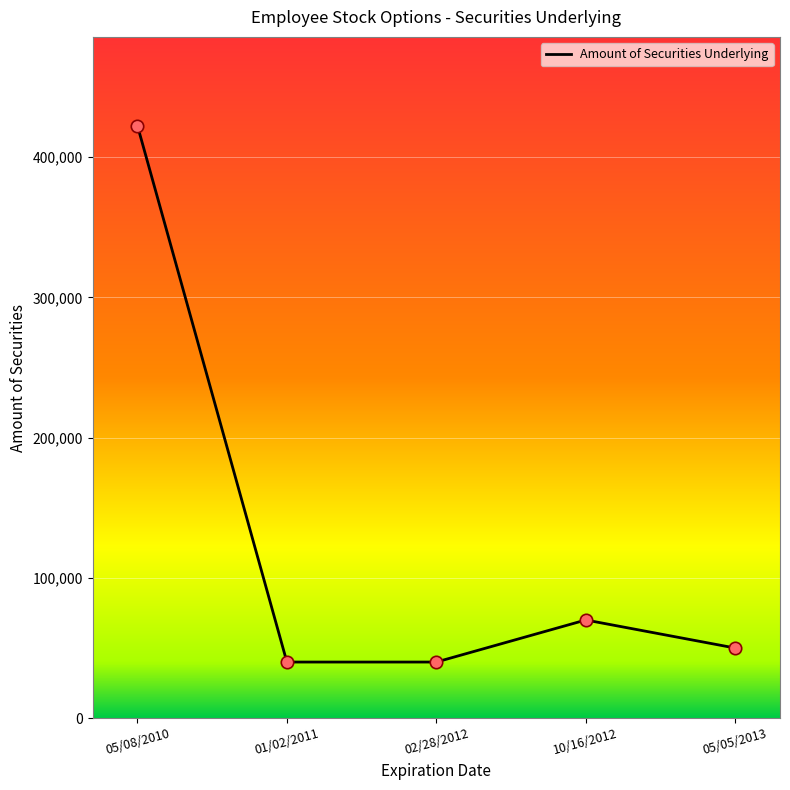

Between 05/05/2013 and 02/28/2012, which is larger?

05/05/2013